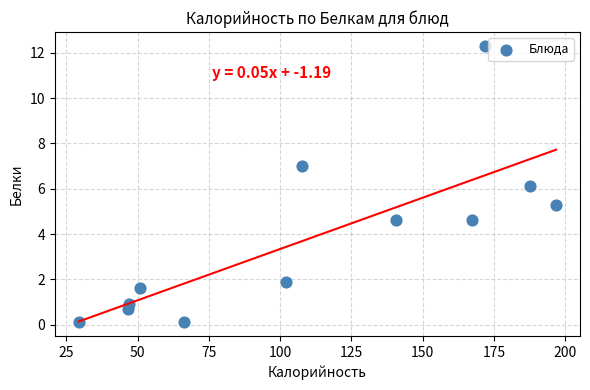

What is the average X value?

109.5